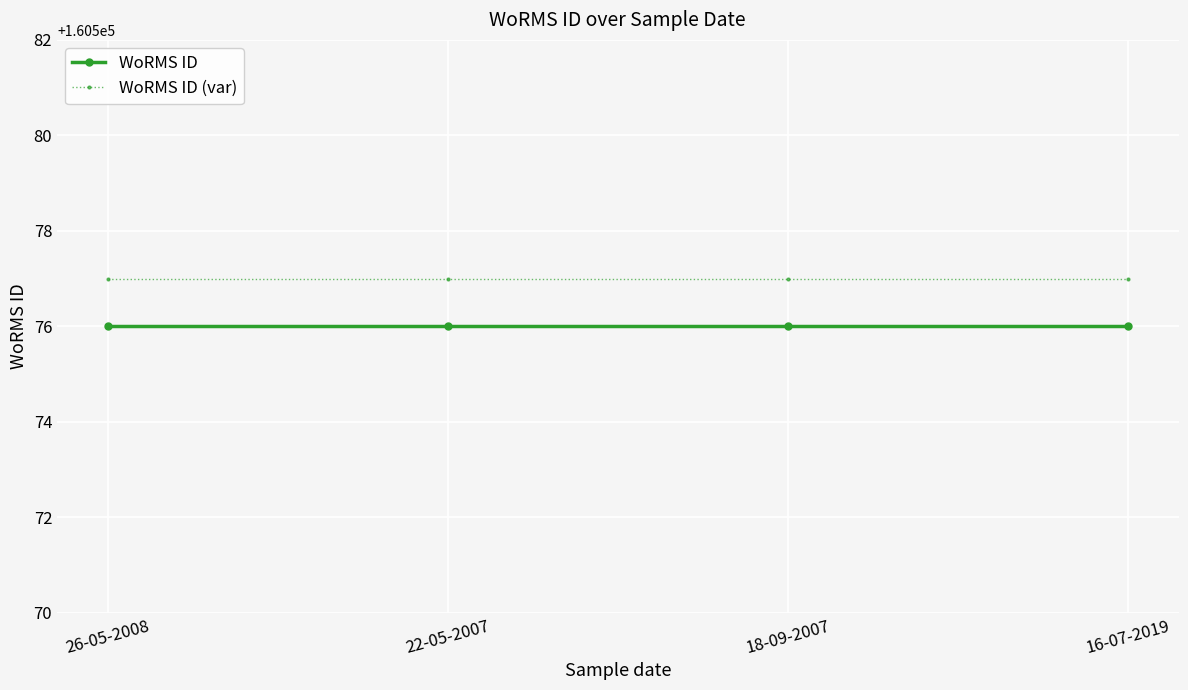

Rank the series at 16-07-2019 from lowest to highest value.

WoRMS ID, WoRMS ID (var)